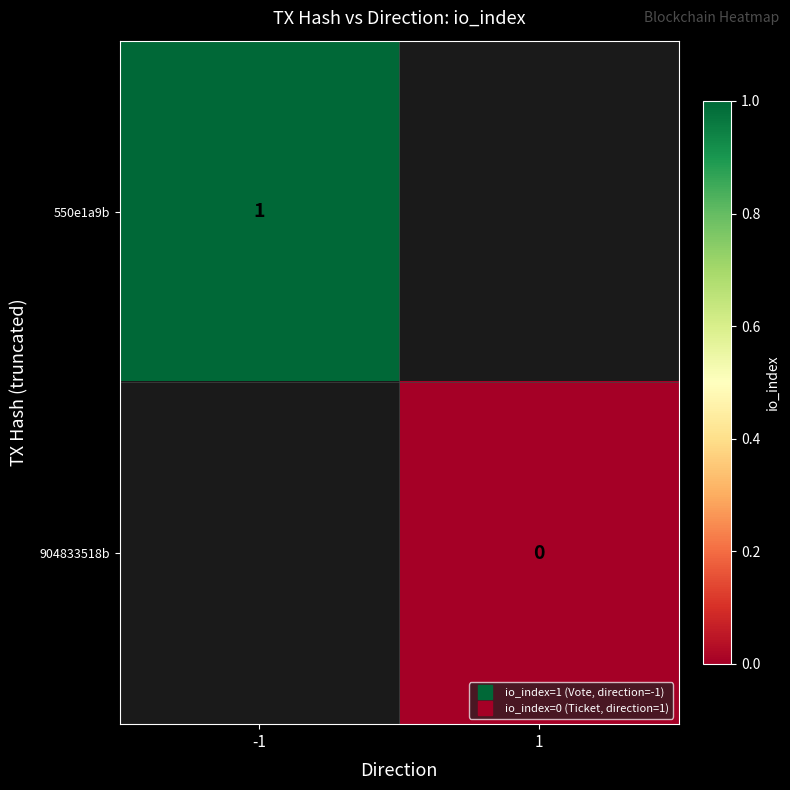

The 550e1a9b series shows 1.0 at -1. True or false?

True